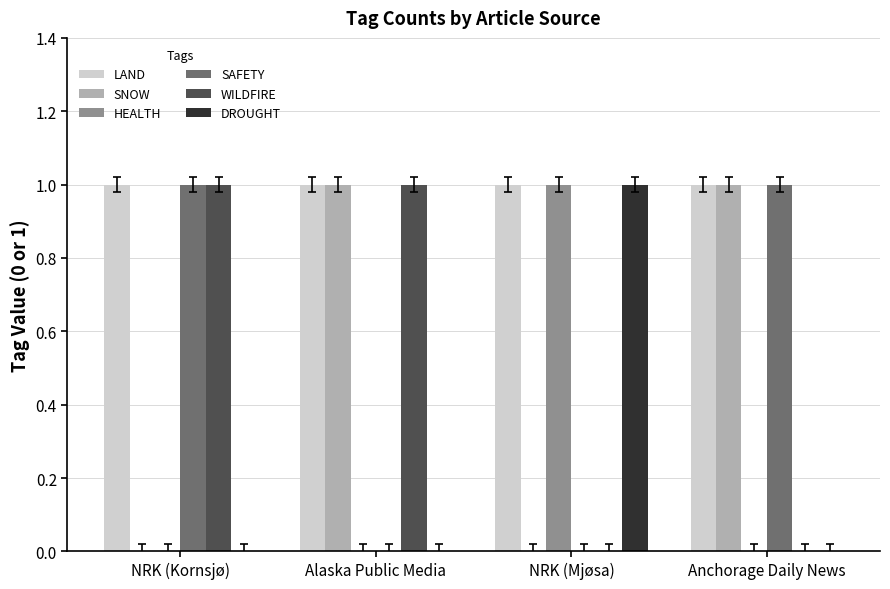

How many categories are shown in the chart?

4